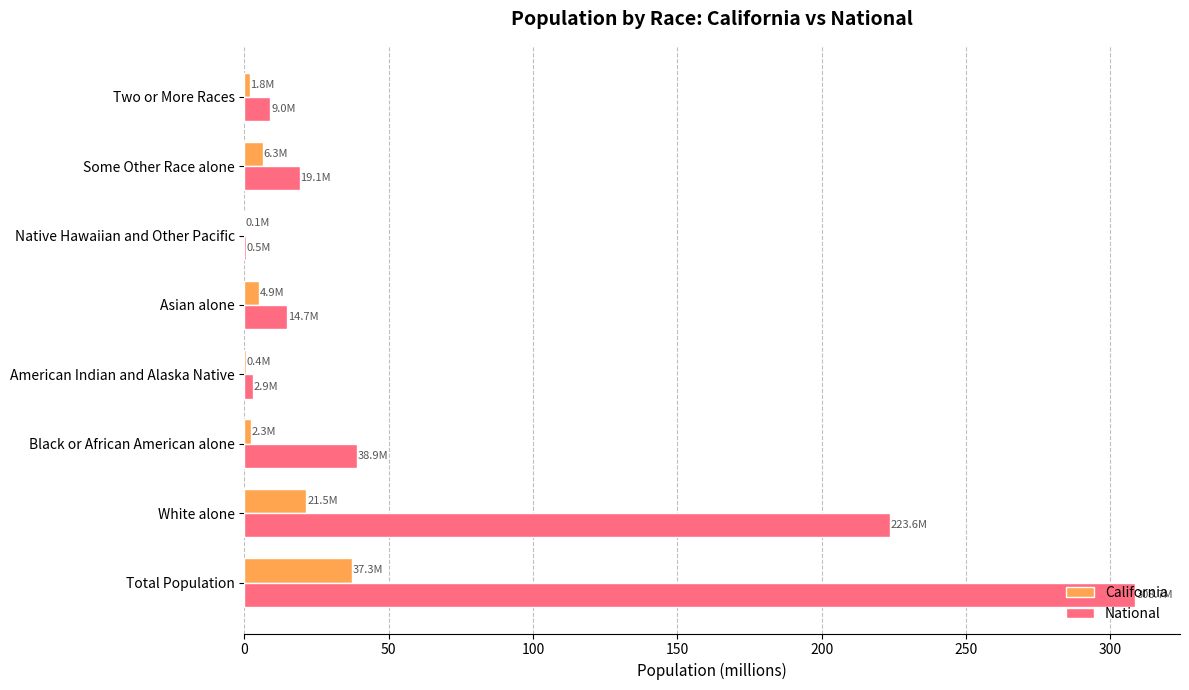

Count the number of categories in the chart.

8